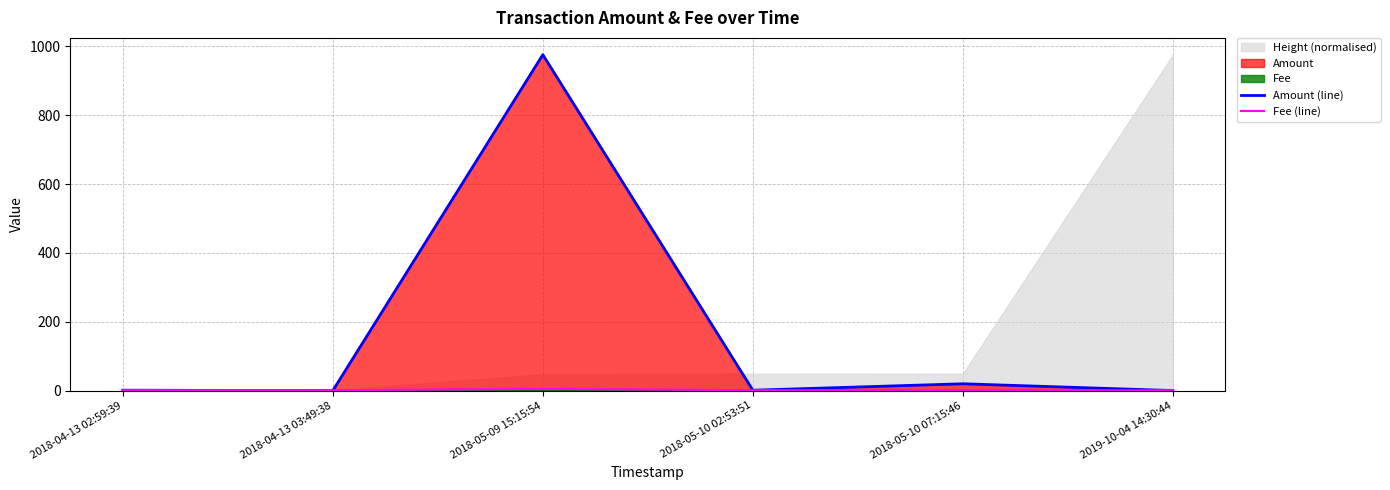

True or false: Amount (line) has more than 2 points higher than both neighbors.

False